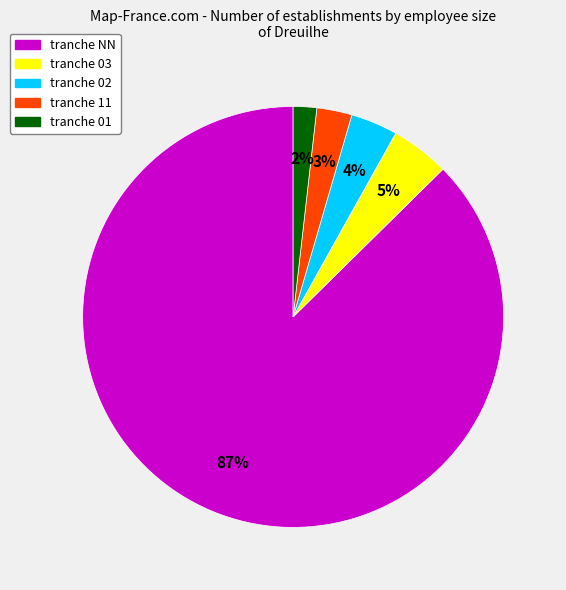

Approximately how many times larger is the value at tranche 03 compared to tranche 01?

2.5